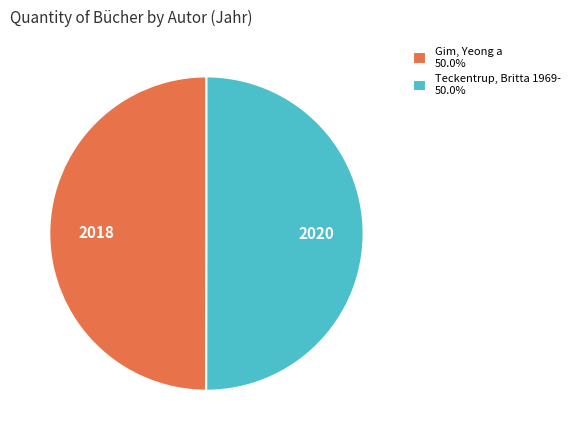

Count the number of slices in the pie.

2